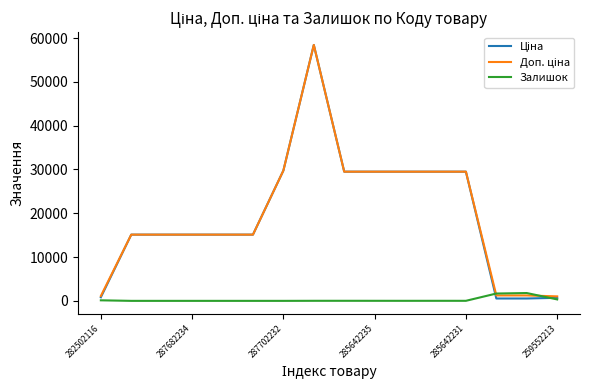

What is the greatest value displayed?

58426.5